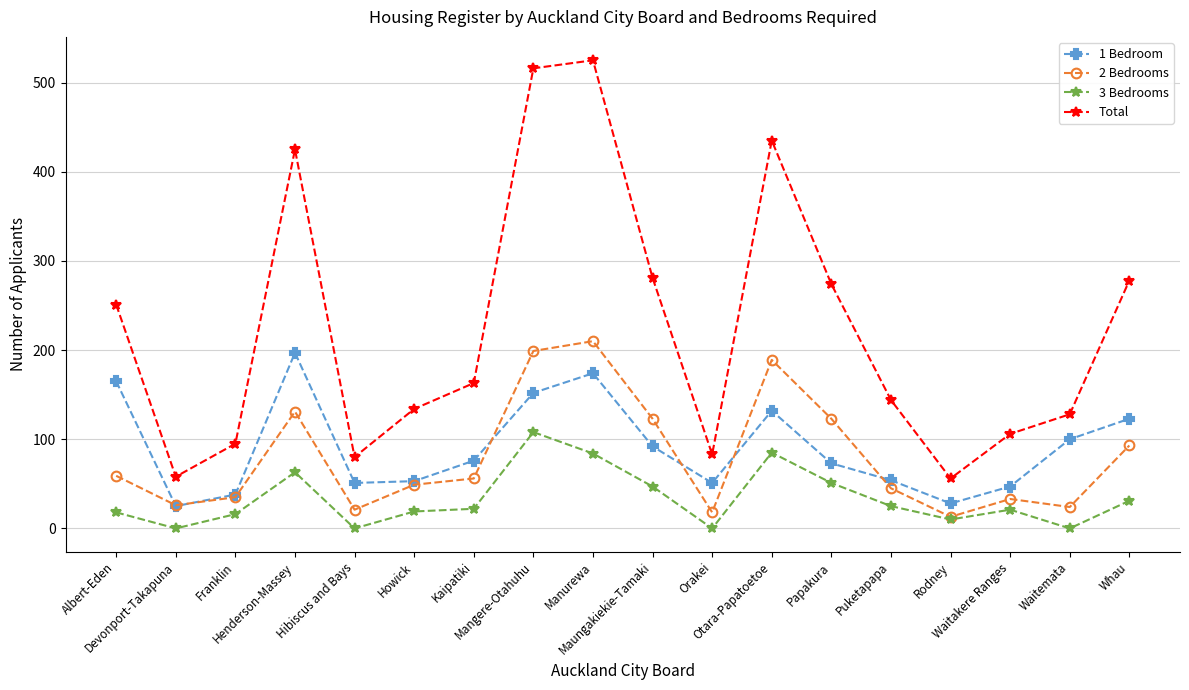

What is the total value across all series at Henderson-Massey?

816